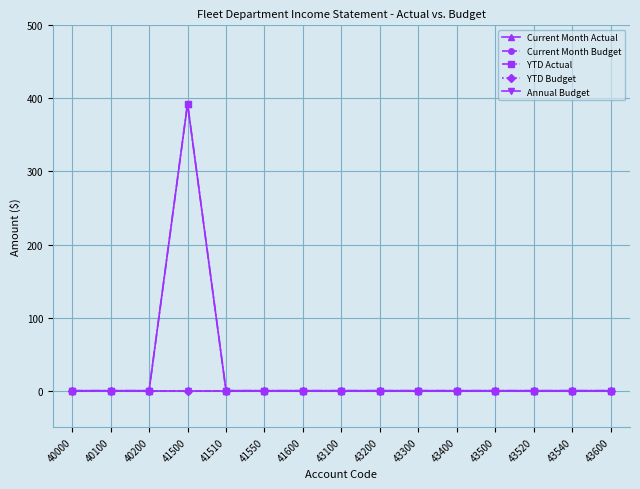

Does the chart have visible grid lines?

Yes